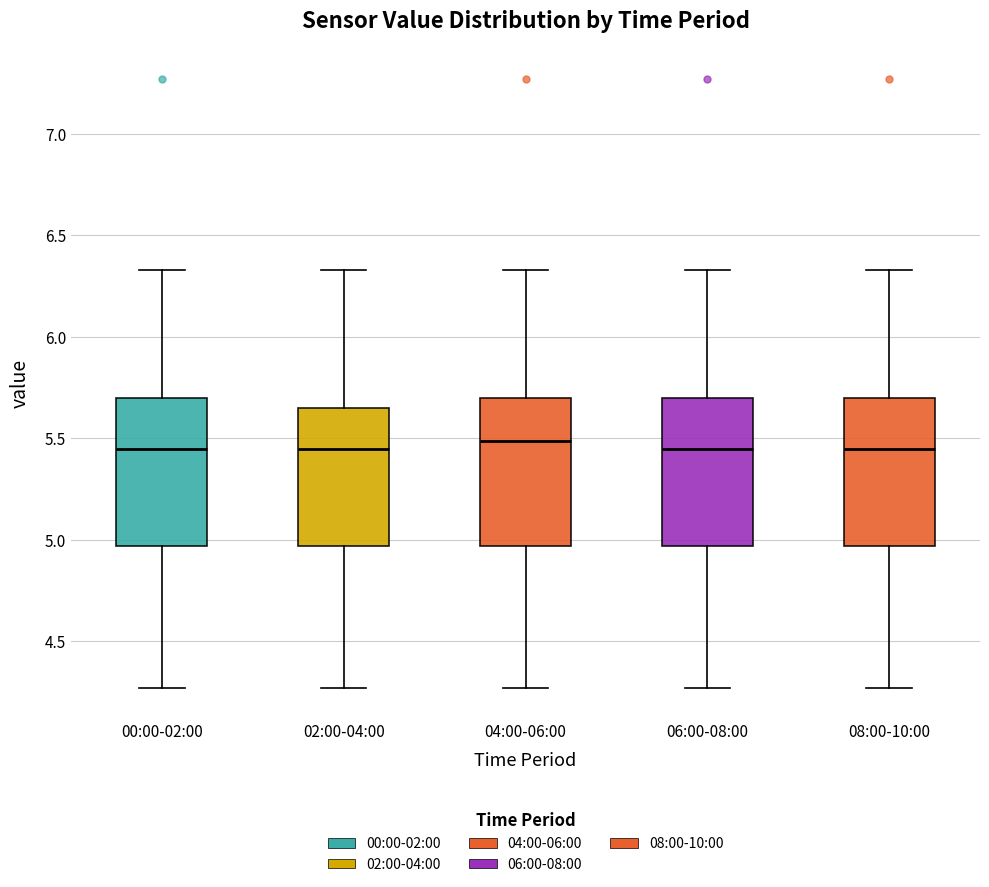

Reading left to right, read every box against the y-axis: the position of its median line, the range the box covers, and the ends of its whiskers. The values are not printed on the chart, so give them approximately, as read against the axis.

00:00-02:00: median 5.45, box 4.95 to 5.70, whiskers 4.25 to 6.35
02:00-04:00: median 5.45, box 4.95 to 5.65, whiskers 4.25 to 6.35
04:00-06:00: median 5.50, box 4.95 to 5.70, whiskers 4.25 to 6.35
06:00-08:00: median 5.45, box 4.95 to 5.70, whiskers 4.25 to 6.35
08:00-10:00: median 5.45, box 4.95 to 5.70, whiskers 4.25 to 6.35